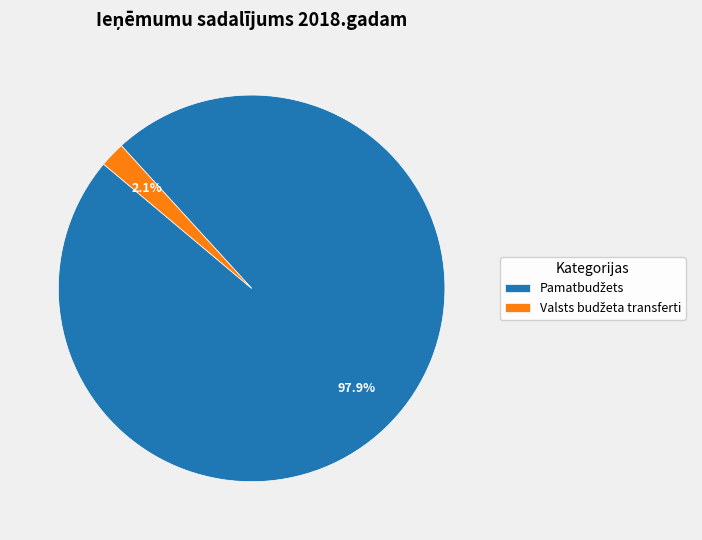

To the nearest percent, what is the average slice percentage?

50%